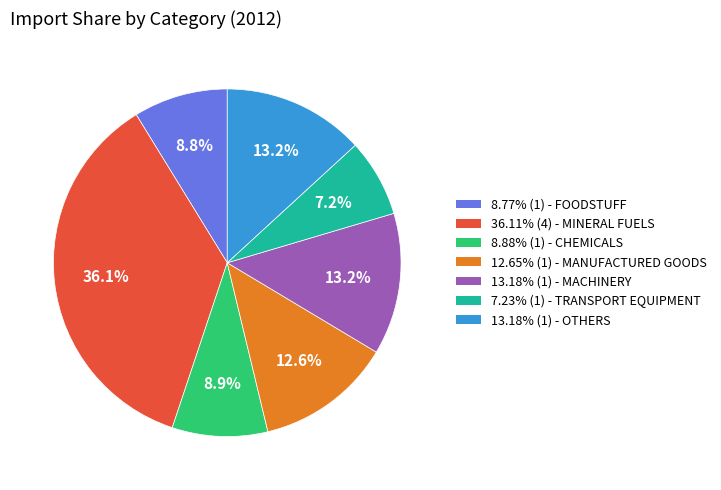

To the nearest percent, what is the difference between the largest and smallest slice percentages?

29%